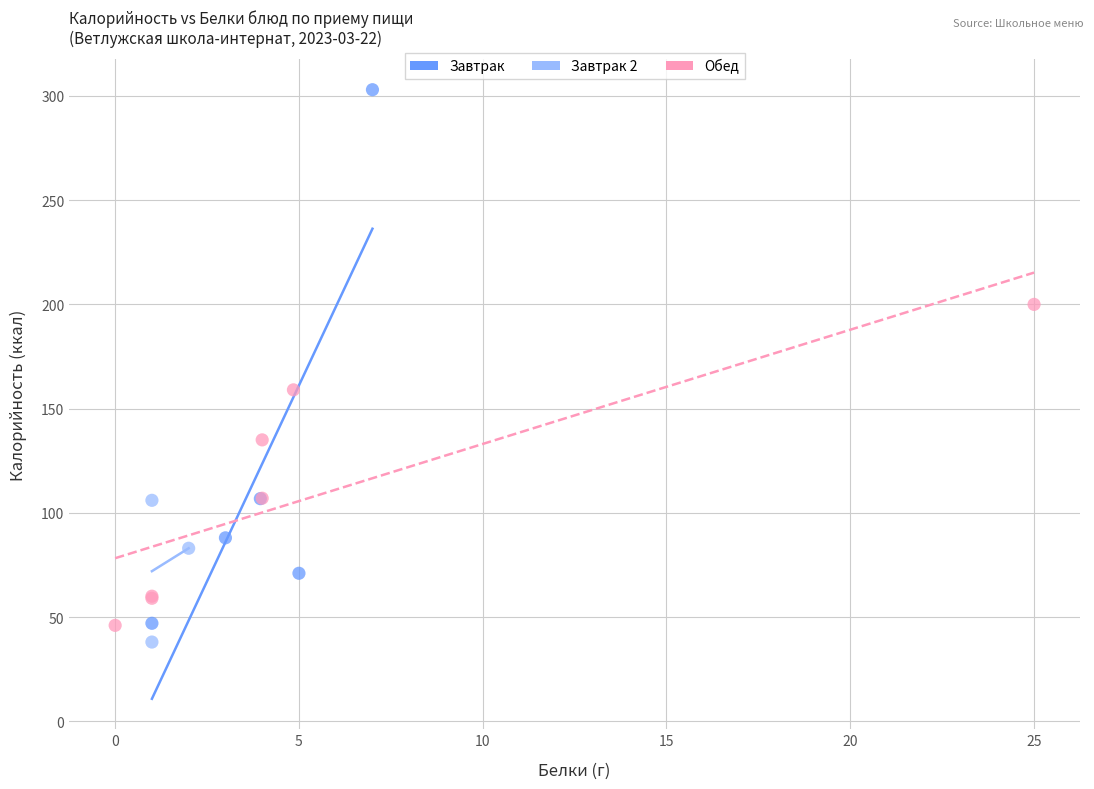

Which series contains the lowest Y value?

Завтрак 2